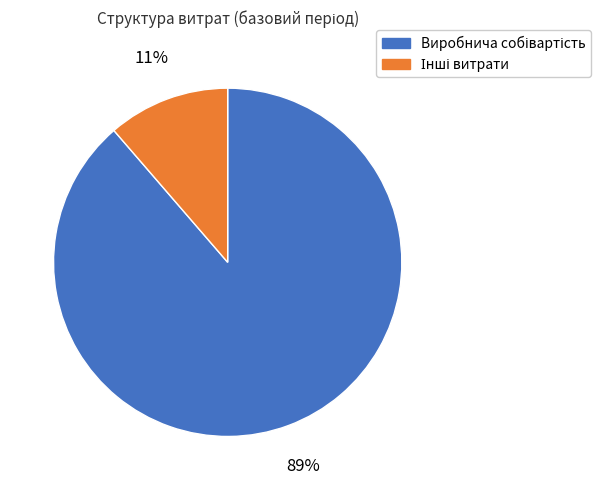

To the nearest percent, what is the average slice percentage?

50%